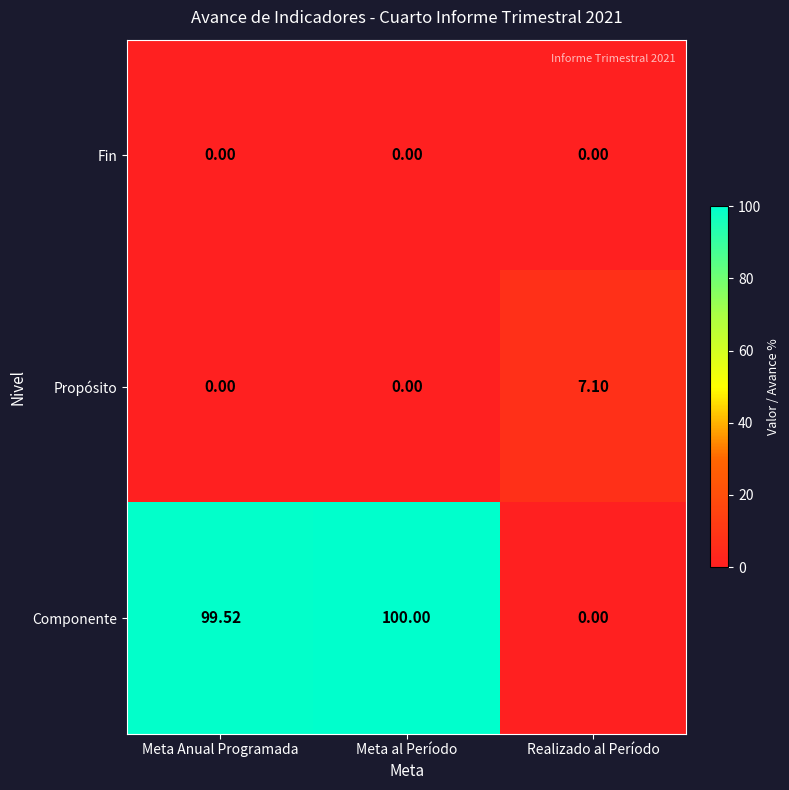

Which series has the largest range (max minus min)?

Componente